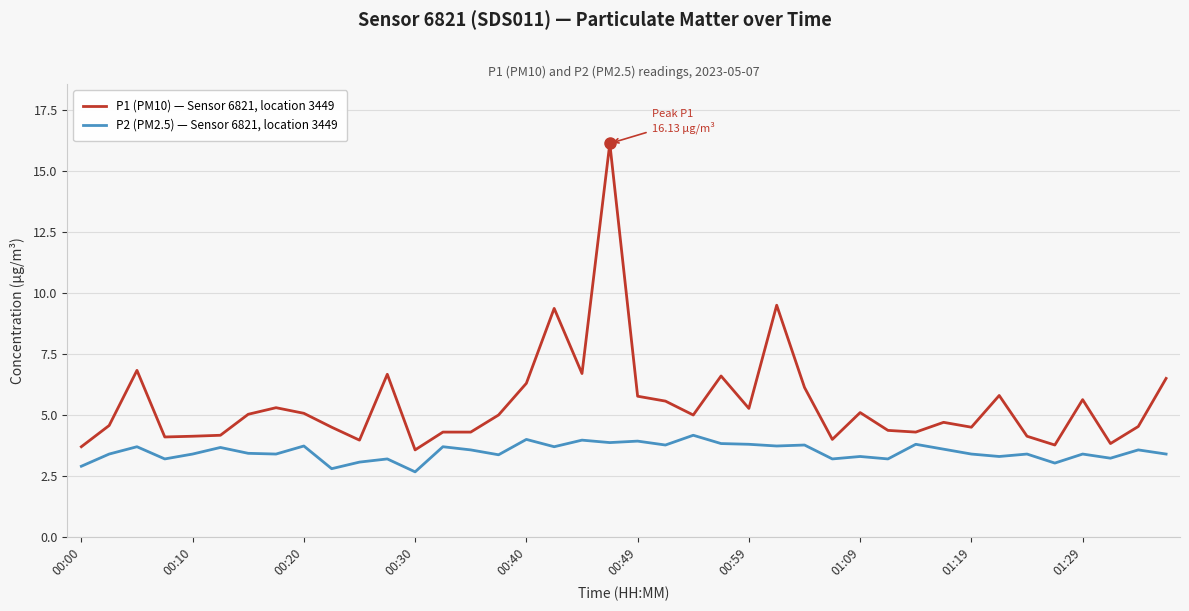

List the series in order of their overall mean, highest first.

P1 (PM10) — Sensor 6821, location 3449, P2 (PM2.5) — Sensor 6821, location 3449